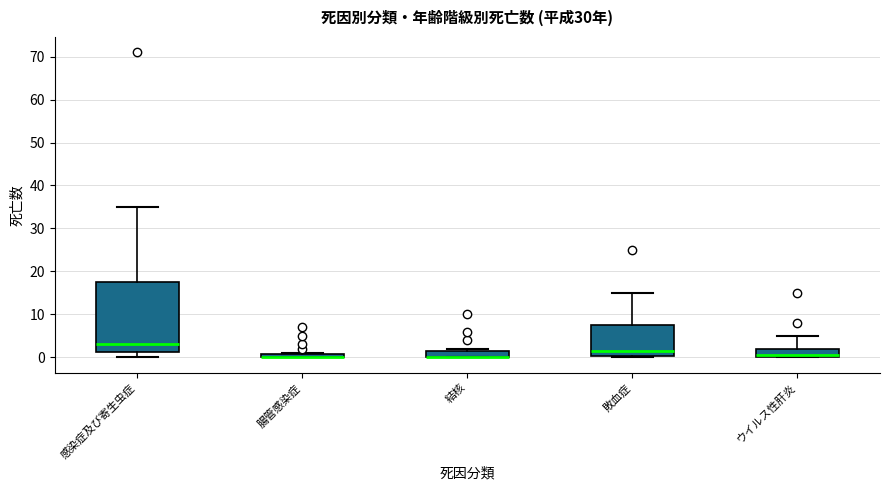

Comparing the boxes themselves (not the whiskers), which one is the tallest?

感染症及び寄生虫症